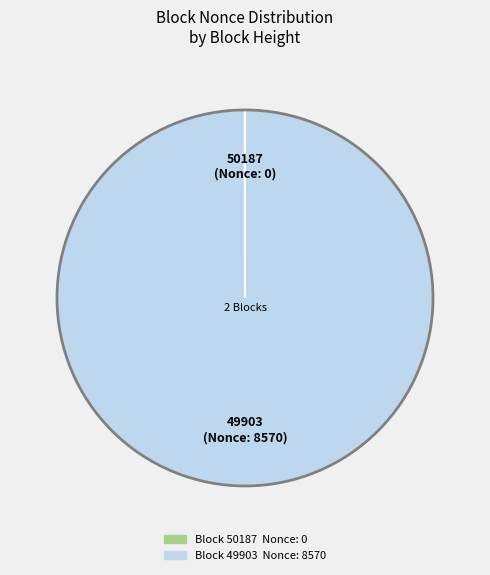

Does any single category account for the majority?

Yes